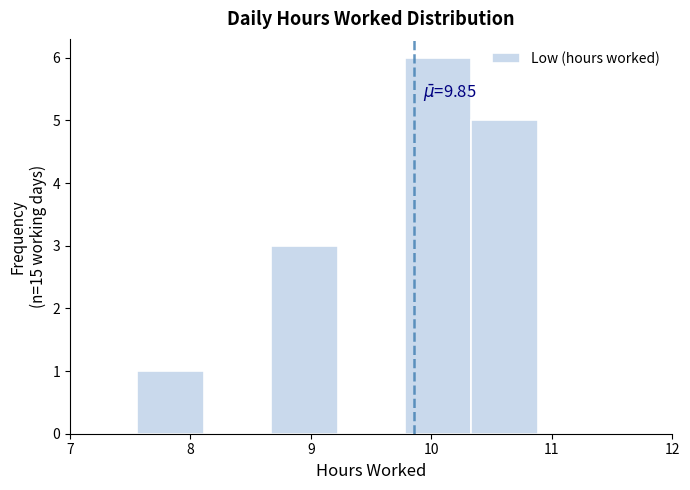

Which range on the x-axis has the tallest bar?

9.8 to 10.3